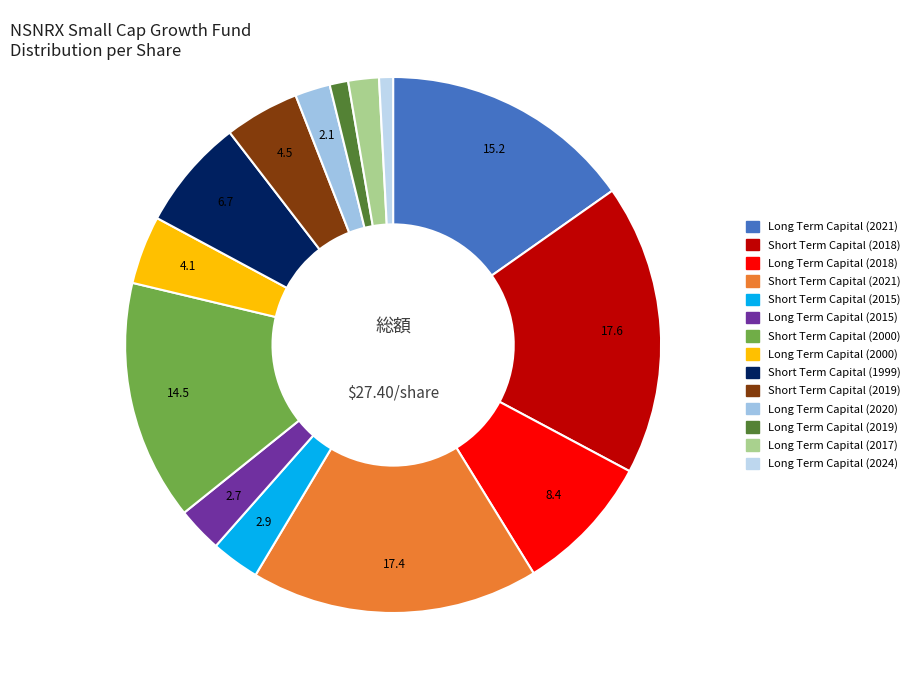

What is the smallest slice in the pie chart?

Long Term Capital (2024)